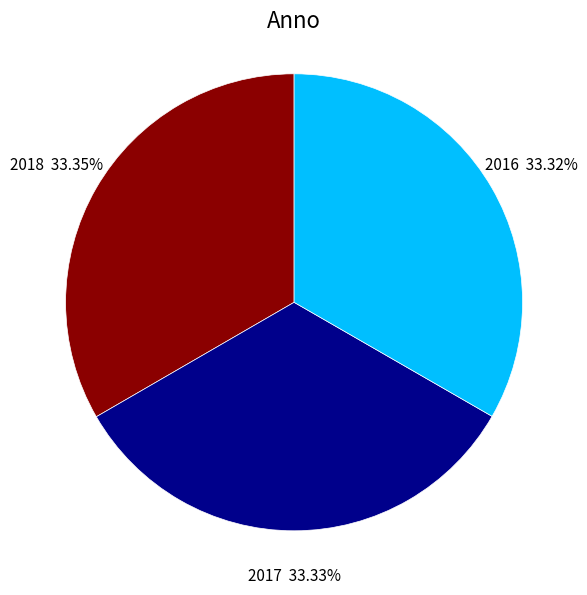

Is the sum of 2018 and 2017 greater than half?

Yes